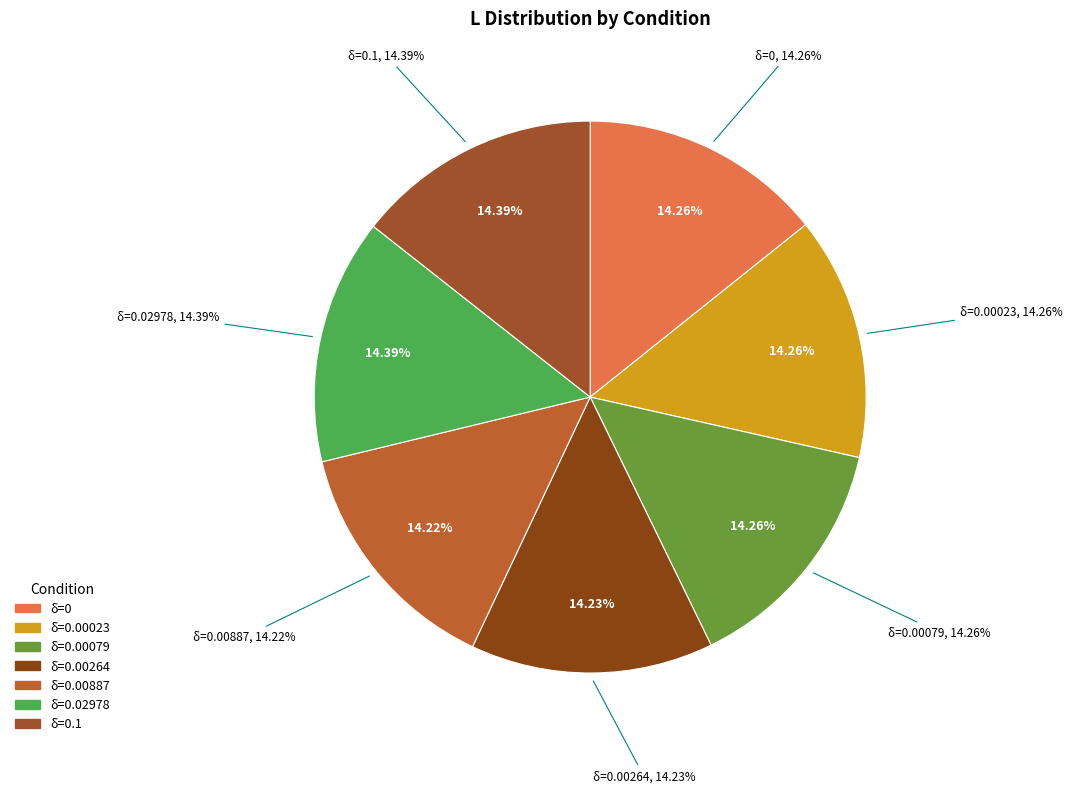

Rank the categories by value from highest to lowest.

P_inc(delta=0.1), P_inc(delta=0.02978), P_inc(delta=0), P_inc(delta=0.00023396), P_inc(delta=0.00078663), P_inc(delta=0.0026418), P_inc(delta=0.0088685)